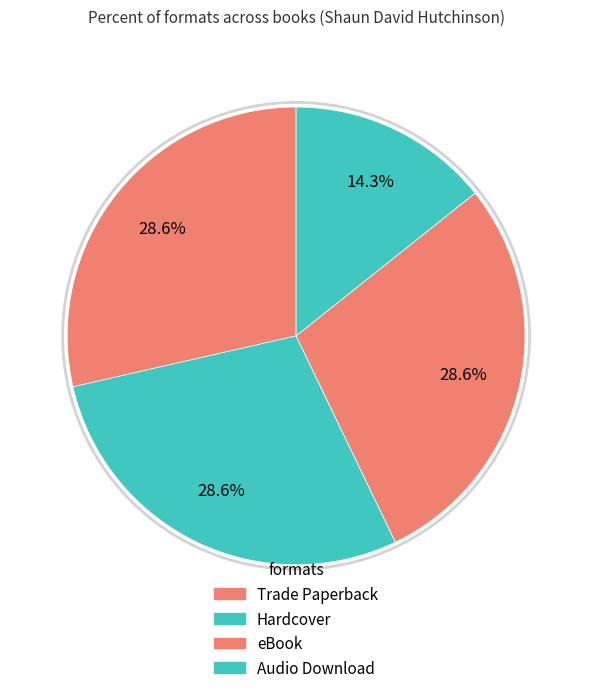

Between Audio Download and Hardcover, which is larger?

Hardcover